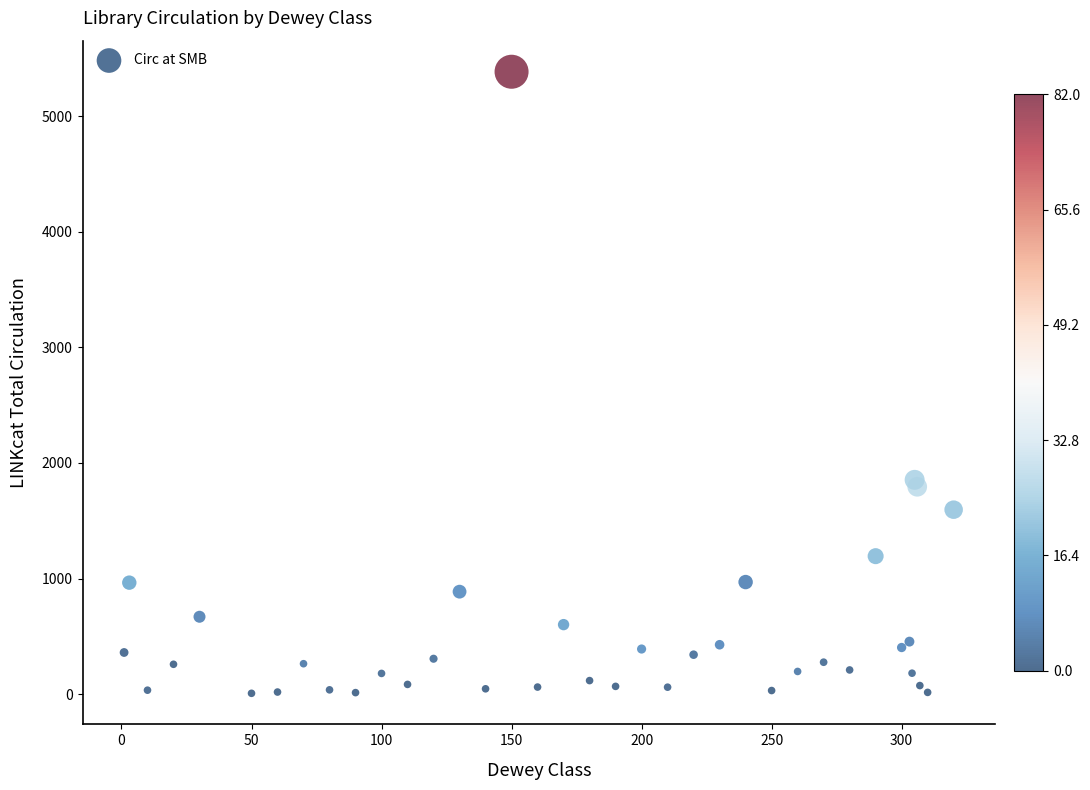

What Y value in the scatter plot is closest to 2695?

1854